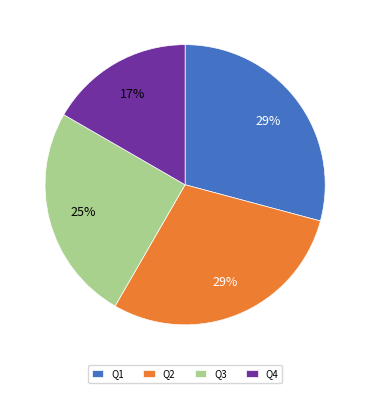

Do Q4 and Q2 together represent more than half of the pie?

No